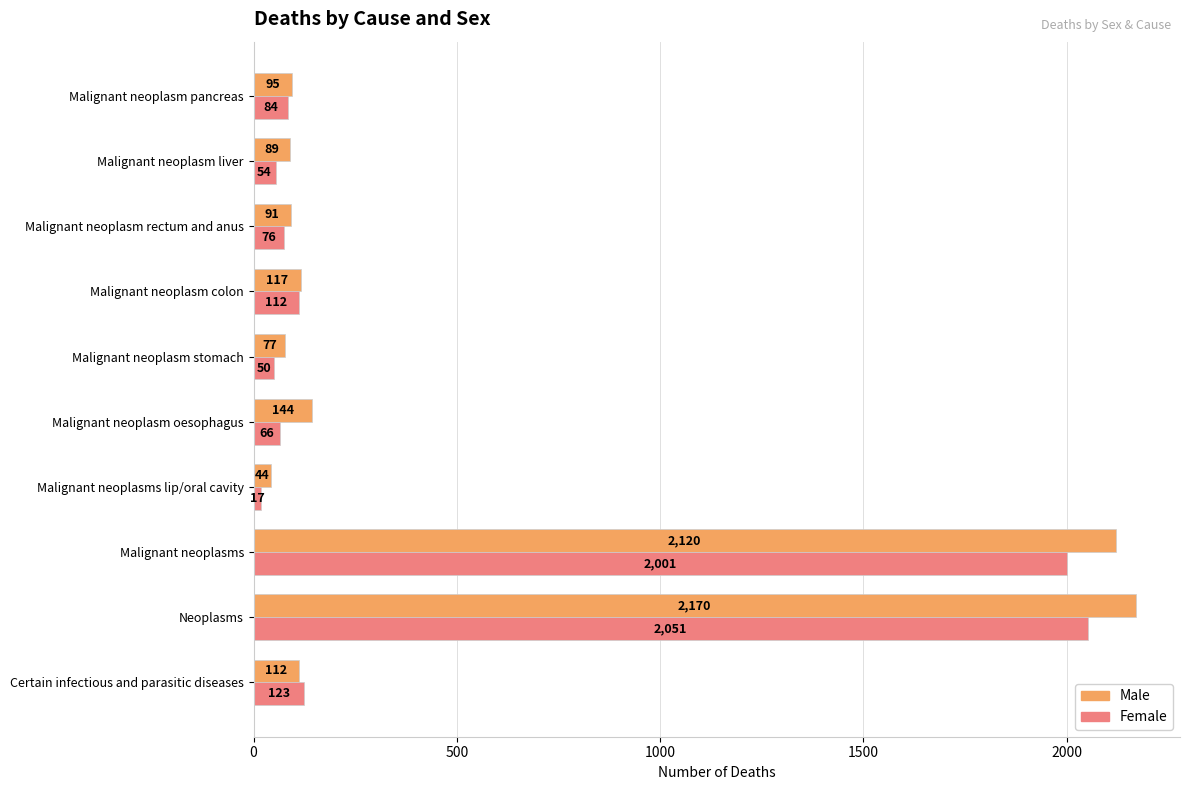

Is the value of Female at Malignant neoplasms greater than the value of Male at Malignant neoplasms?

No